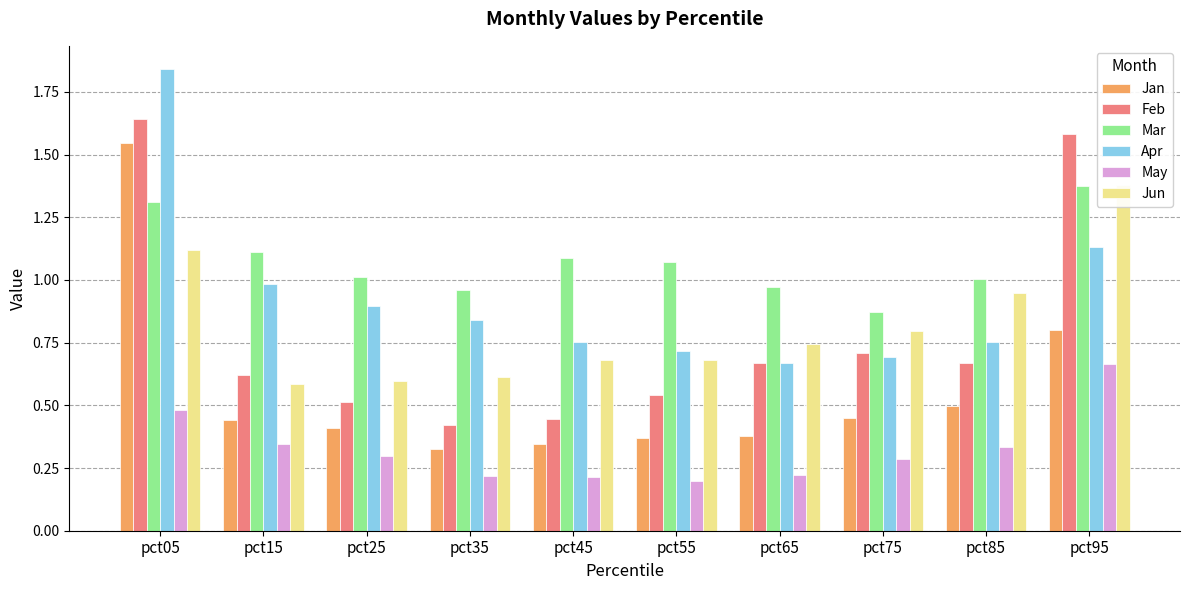

Reading right to left, list all the values displayed in this chart.

Jan: pct95=0.8	pct85=0.5	pct75=0.4	pct65=0.4	pct55=0.4	pct45=0.3	pct35=0.3	pct25=0.4	pct15=0.4	pct05=1.5
Feb: pct95=1.6	pct85=0.7	pct75=0.7	pct65=0.7	pct55=0.5	pct45=0.4	pct35=0.4	pct25=0.5	pct15=0.6	pct05=1.6
Mar: pct95=1.4	pct85=1.0	pct75=0.9	pct65=1.0	pct55=1.1	pct45=1.1	pct35=1.0	pct25=1.0	pct15=1.1	pct05=1.3
Apr: pct95=1.1	pct85=0.8	pct75=0.7	pct65=0.7	pct55=0.7	pct45=0.8	pct35=0.8	pct25=0.9	pct15=1.0	pct05=1.8
May: pct95=0.7	pct85=0.3	pct75=0.3	pct65=0.2	pct55=0.2	pct45=0.2	pct35=0.2	pct25=0.3	pct15=0.3	pct05=0.5
Jun: pct95=1.4	pct85=0.9	pct75=0.8	pct65=0.7	pct55=0.7	pct45=0.7	pct35=0.6	pct25=0.6	pct15=0.6	pct05=1.1